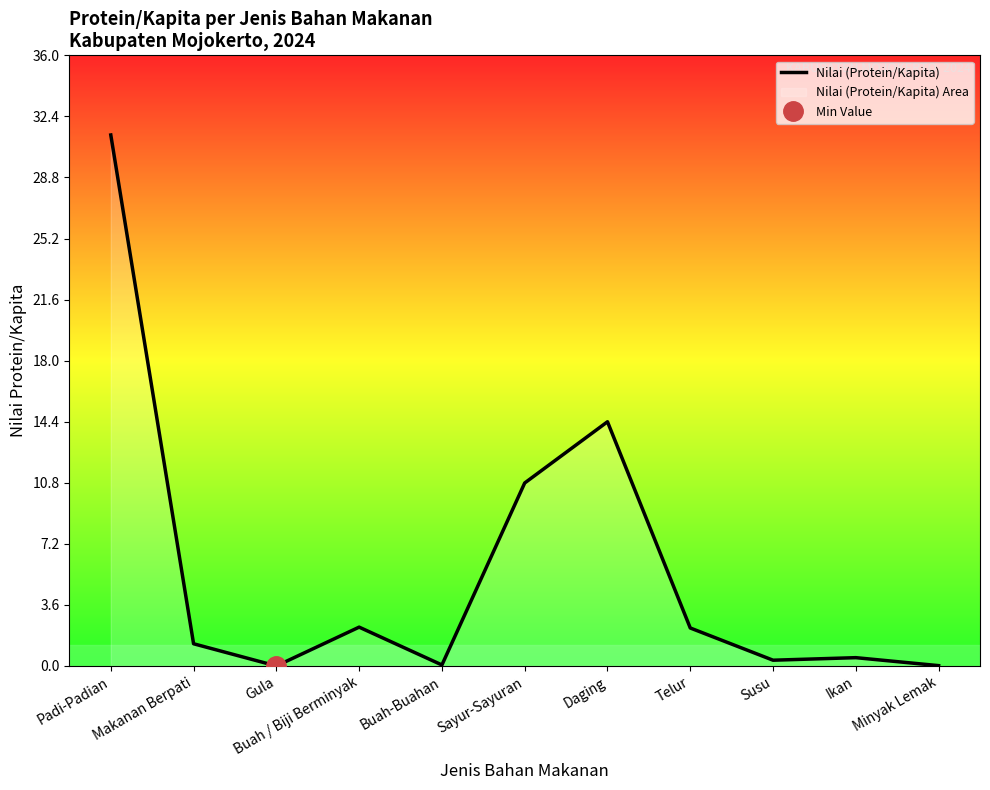

Is it true that the value at Buah-Buahan is 0.1?

True